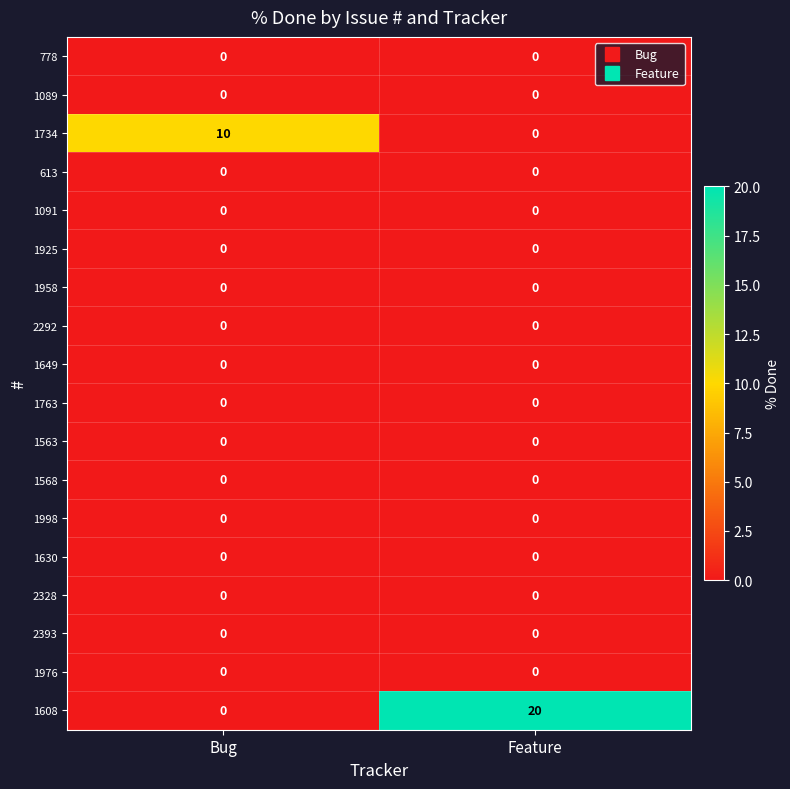

The value of 1089 at Bug is 0. True or false?

True